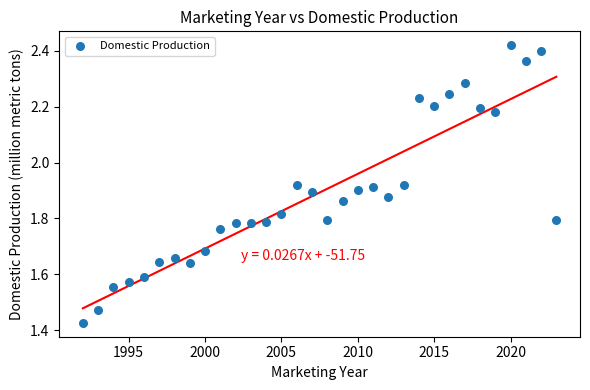

What is the range of Y values (max minus min)?

1.0